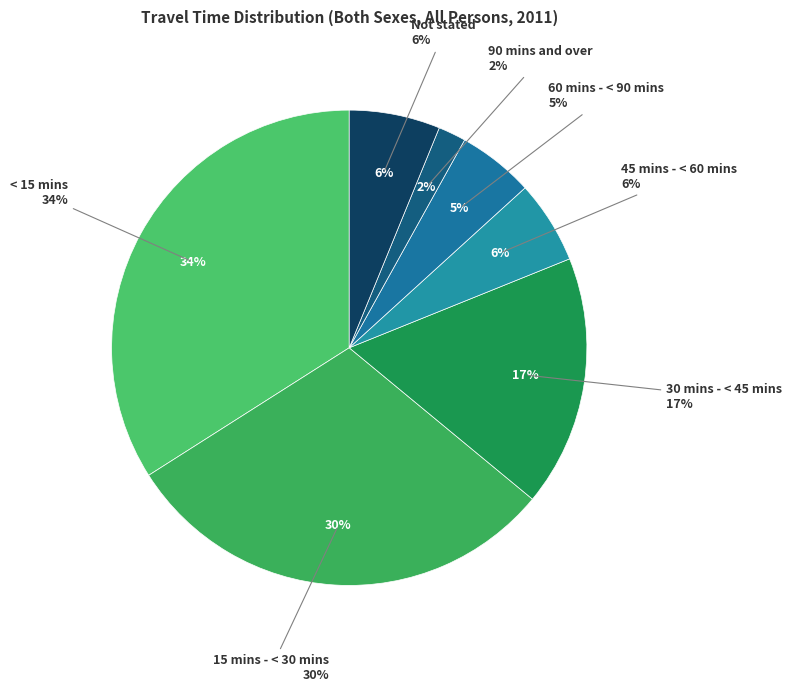

Is it true that < 15 mins is 34% of the pie?

True